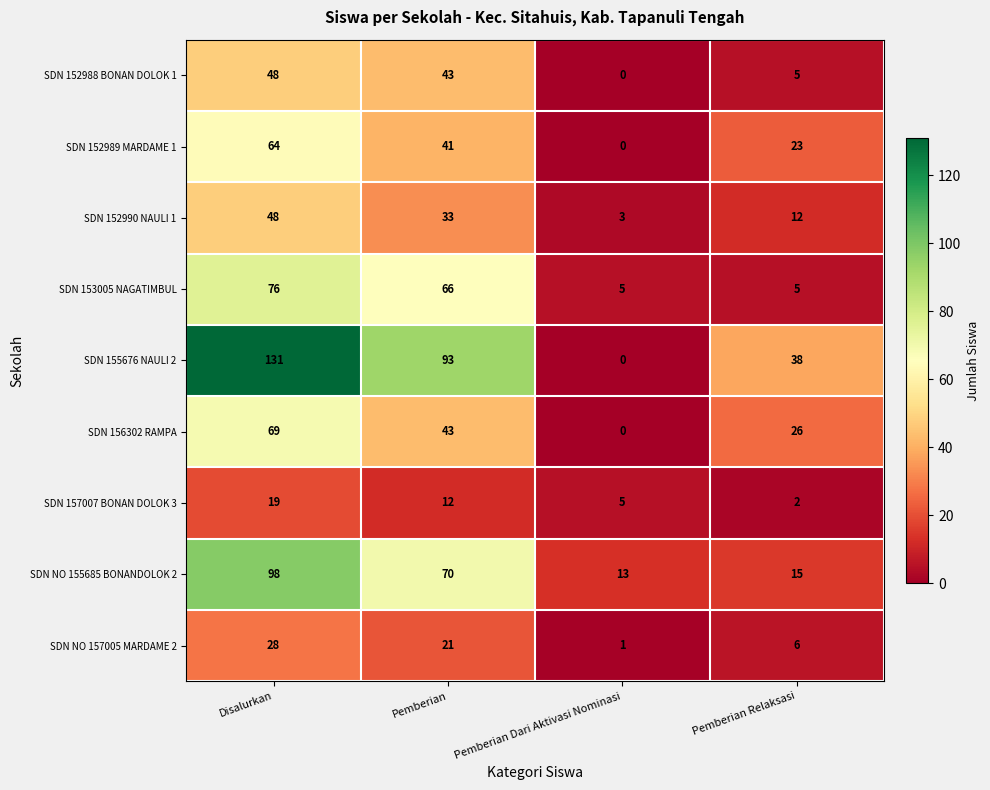

Count the SDN 156302 RAMPA values in the range 26 to 69.

3